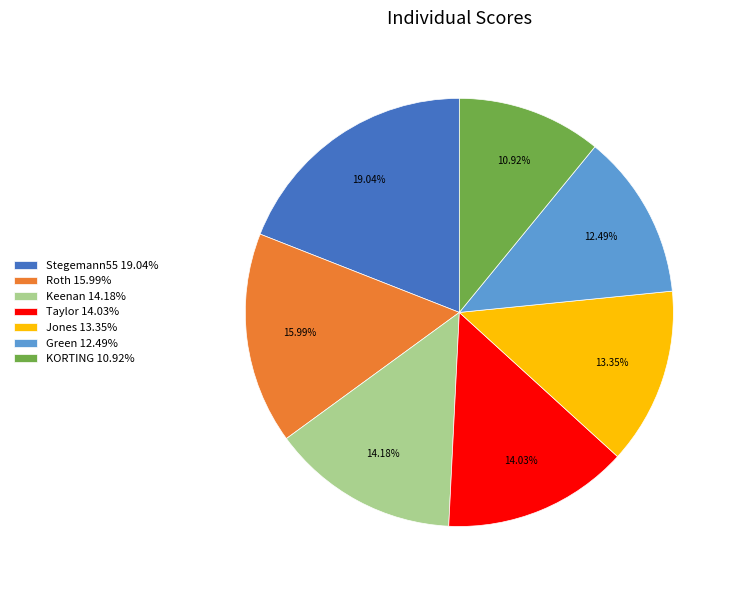

What percentage is the Green slice, to the nearest percent?

12%